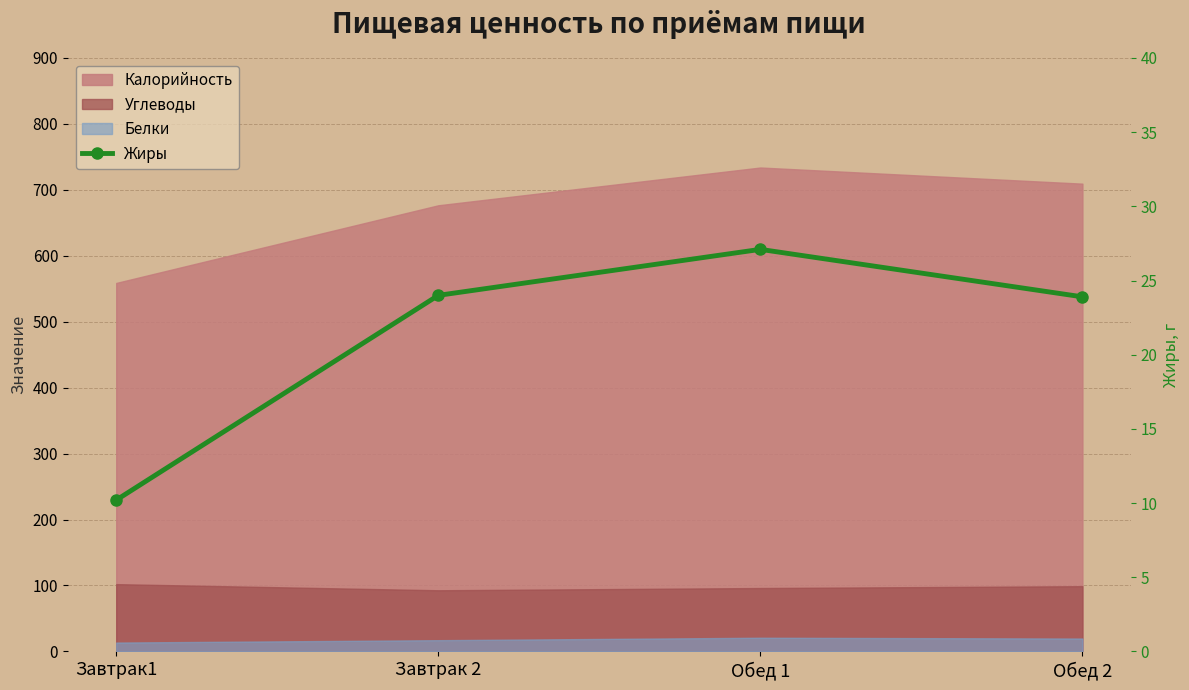

Which category has the lowest value across all series?

Завтрак1